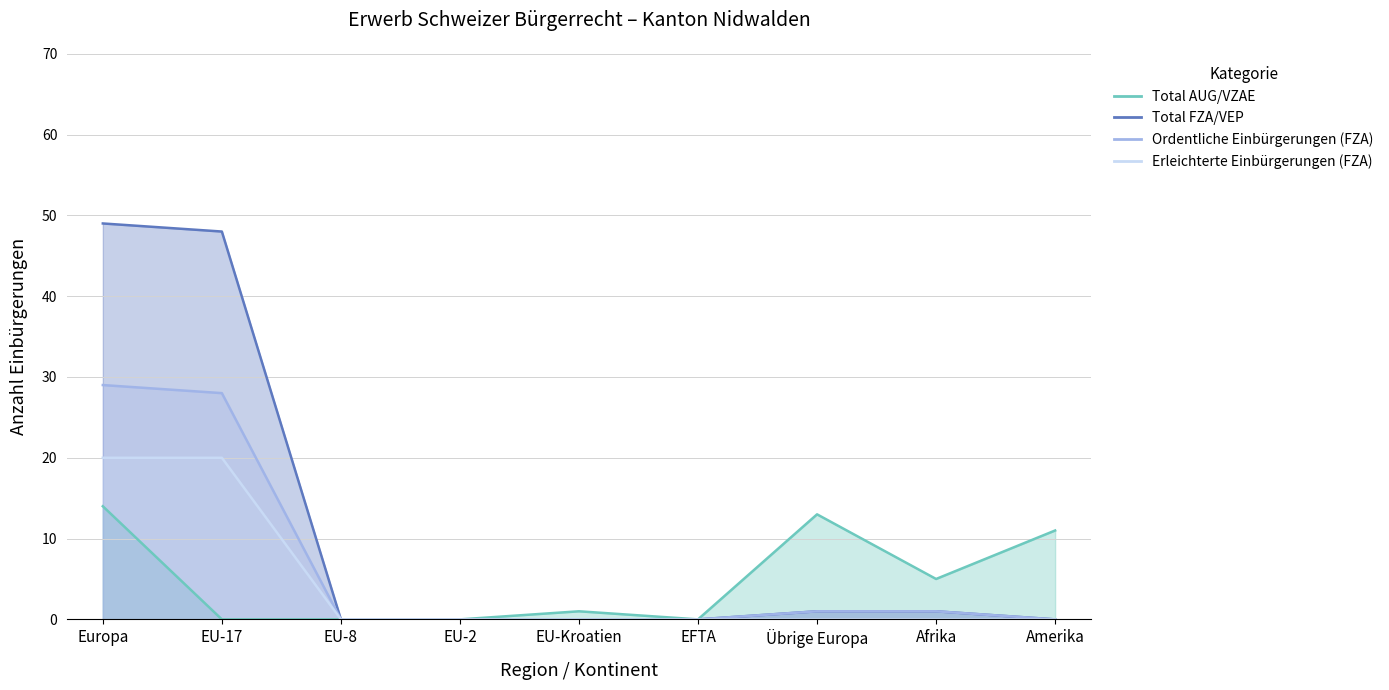

Which series has the largest total across all categories?

Total FZA/VEP